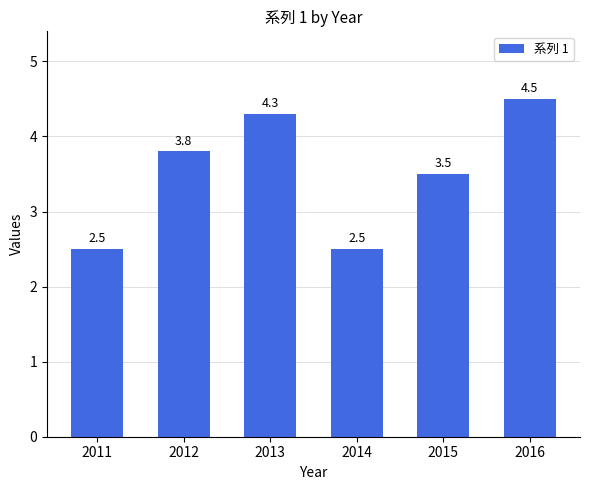

Reading left to right, what are all the values shown in this chart?

2011=2.5	2012=3.8	2013=4.3	2014=2.5	2015=3.5	2016=4.5